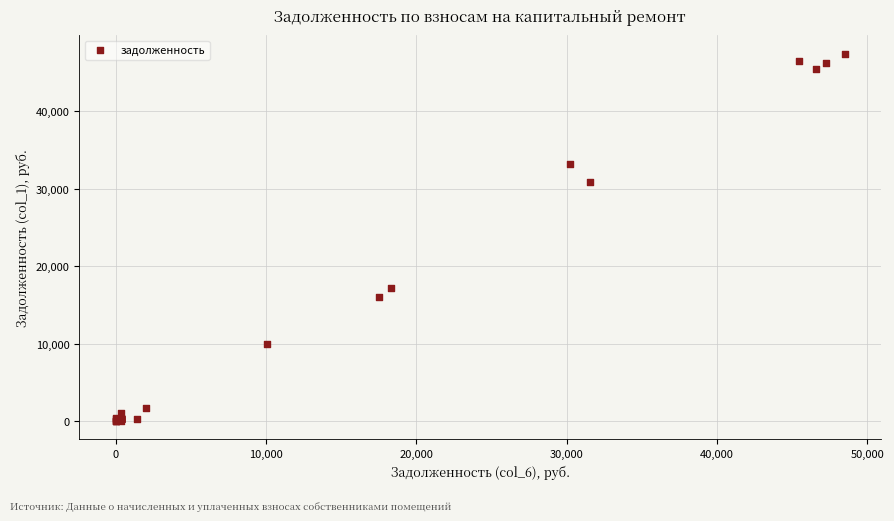

What Y value in the scatter plot is closest to 23703?

17137.7